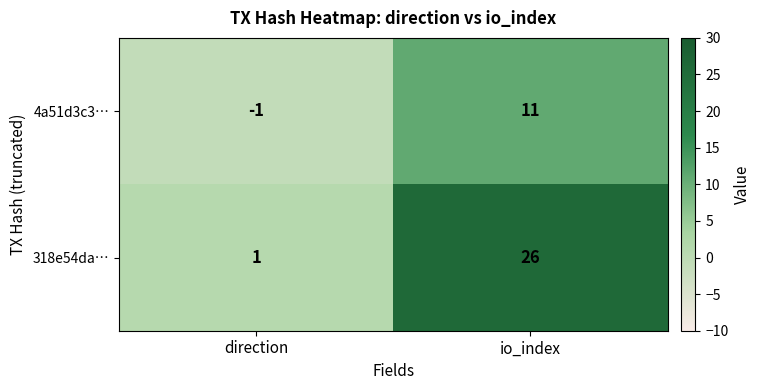

True or false: 4a51d3c3… has a value of 11 at io_index.

True